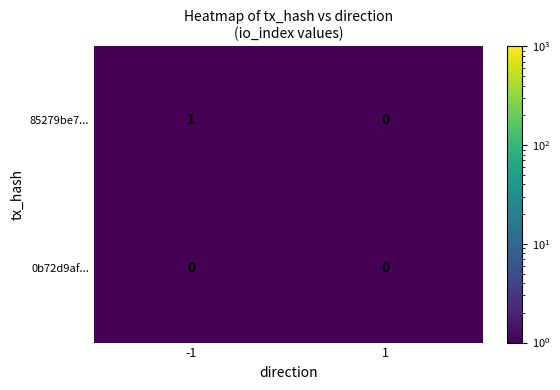

The value of 85279be7... at 1 is 0. True or false?

True